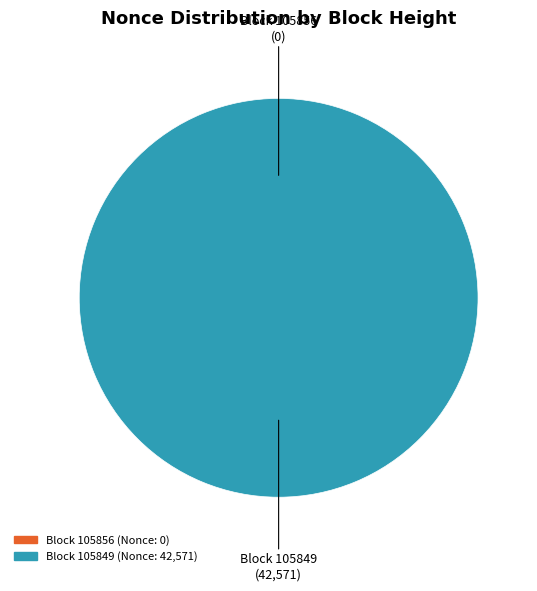

What is the largest slice in the pie chart?

105849